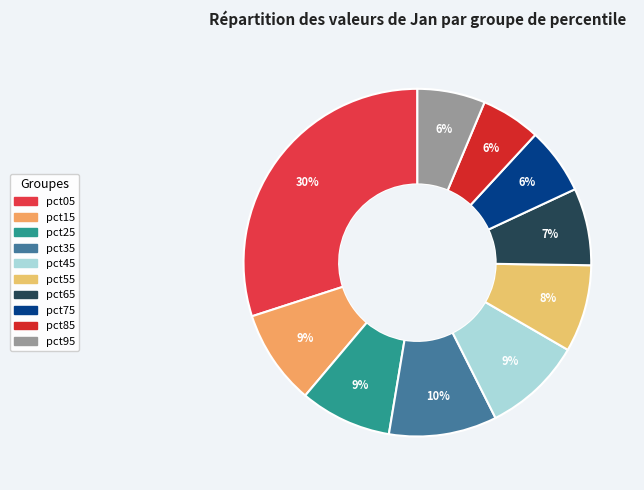

Between pct45 and pct25, which is larger?

pct45